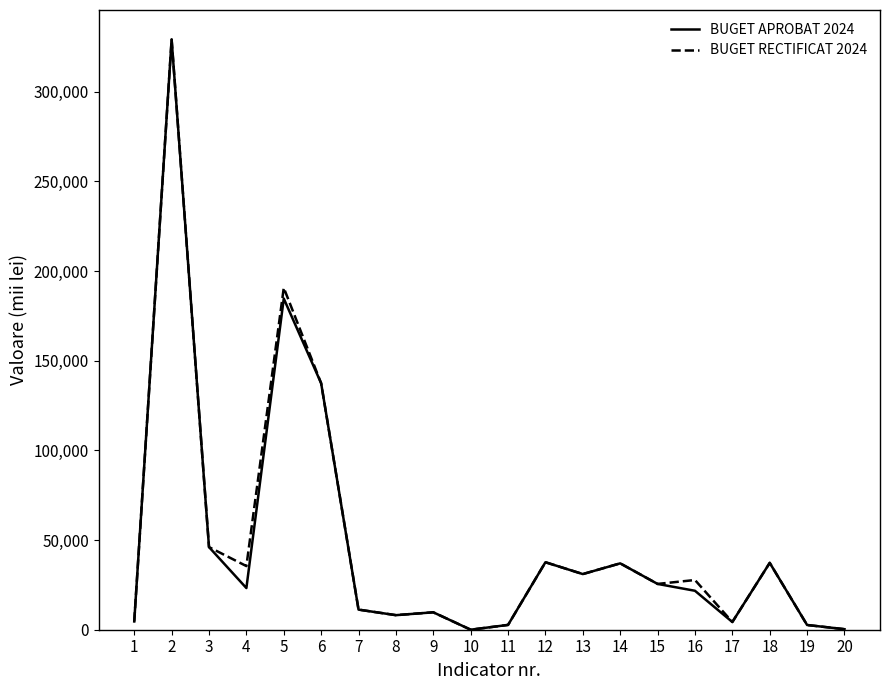

The value of BUGET APROBAT 2024 at 14 is 36999.0. True or false?

True